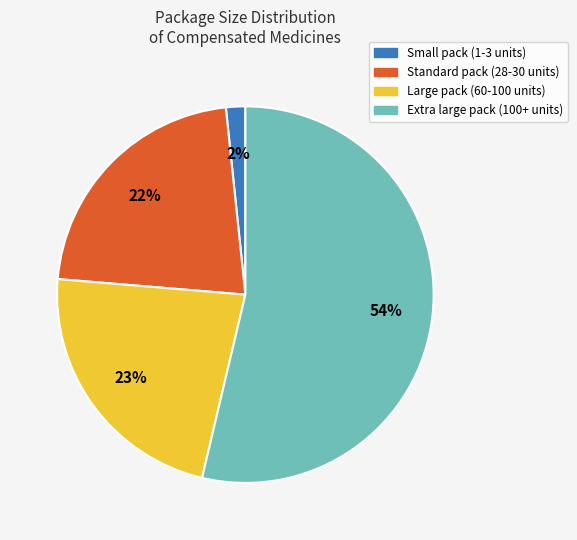

To the nearest percent, what percentage of the pie is Small pack (1-3 units)?

2%